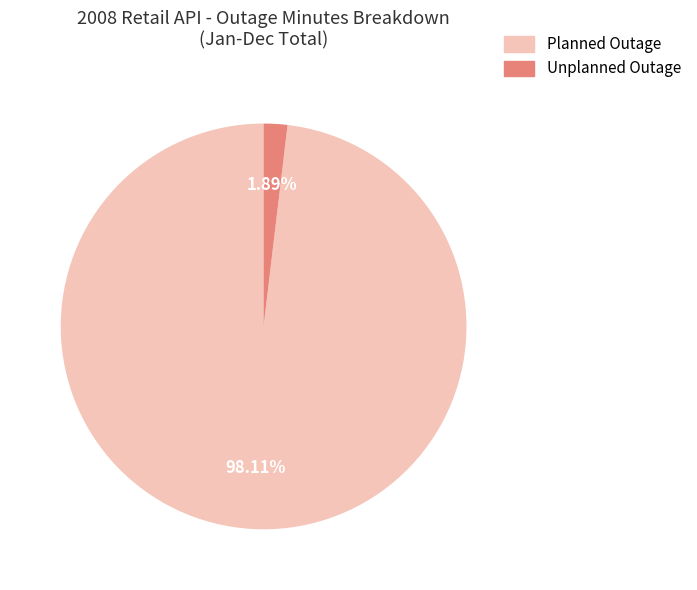

How many segments does this pie chart have?

2